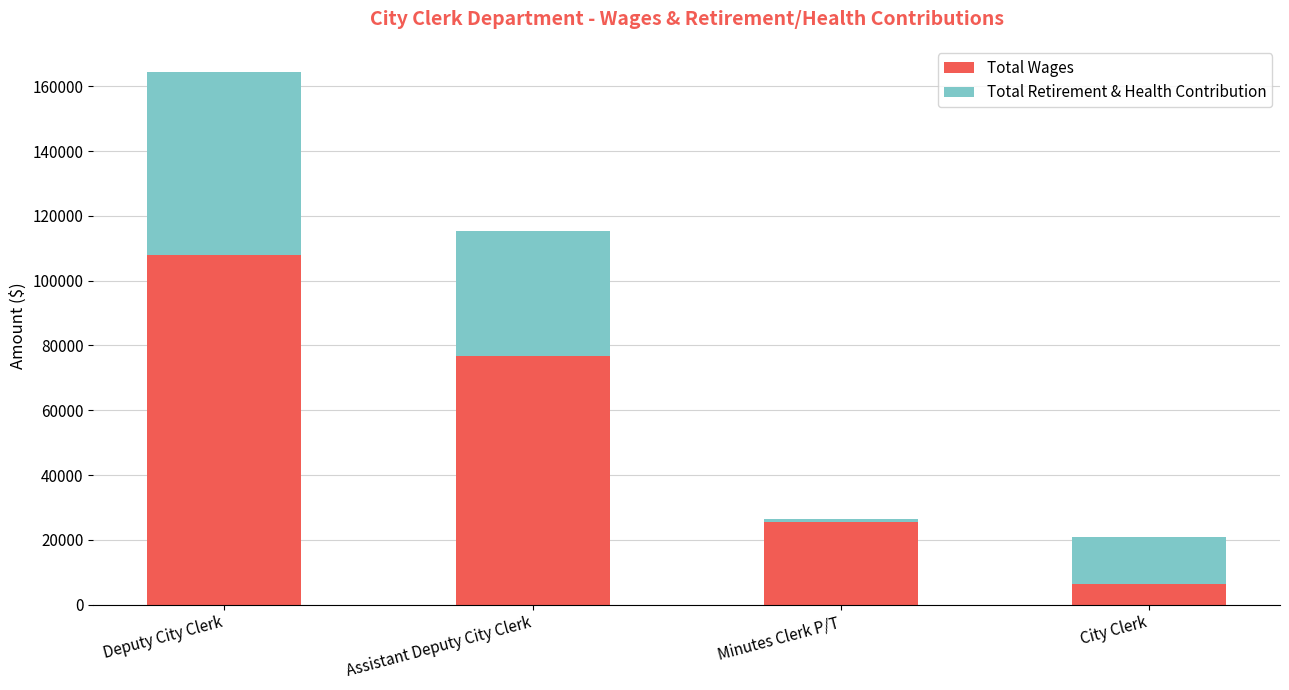

At which label does Total Wages reach its peak?

Deputy City Clerk